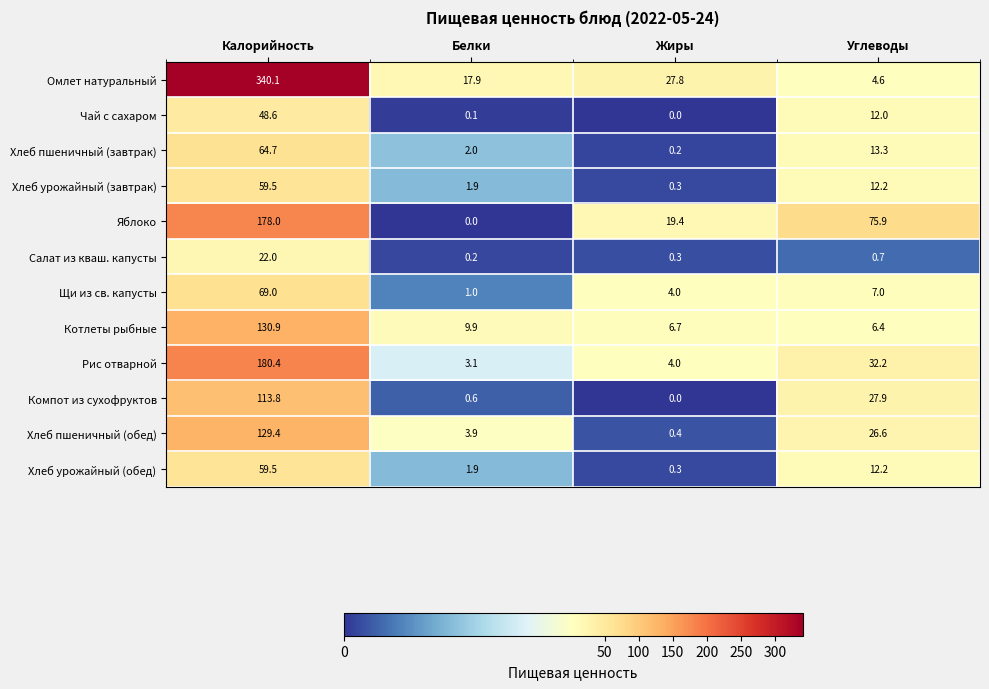

Between Калорийность and Жиры, which series saw the biggest shift?

Омлет натуральный